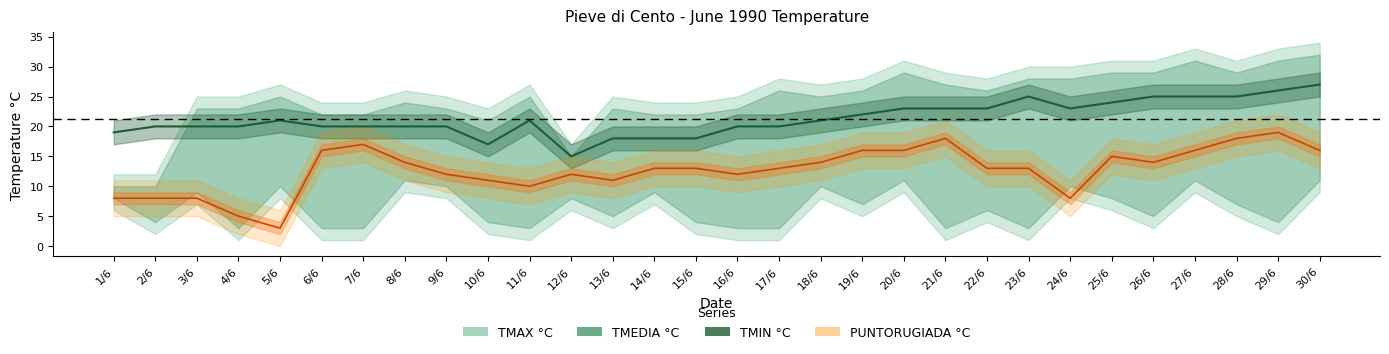

At which category does the chart reach its minimum across all series?

12/6